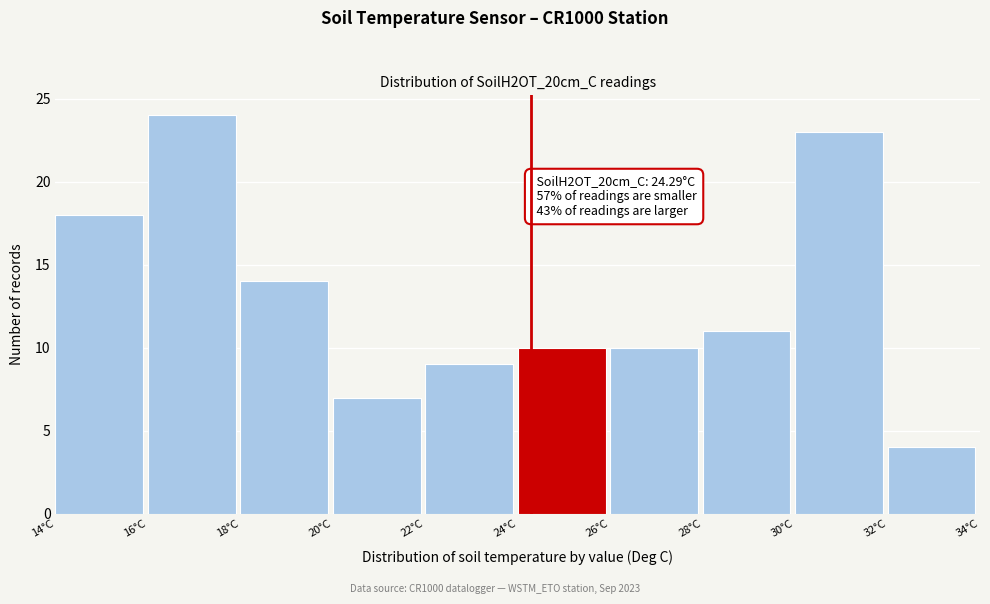

Which range on the x-axis has the tallest bar?

16 to 18